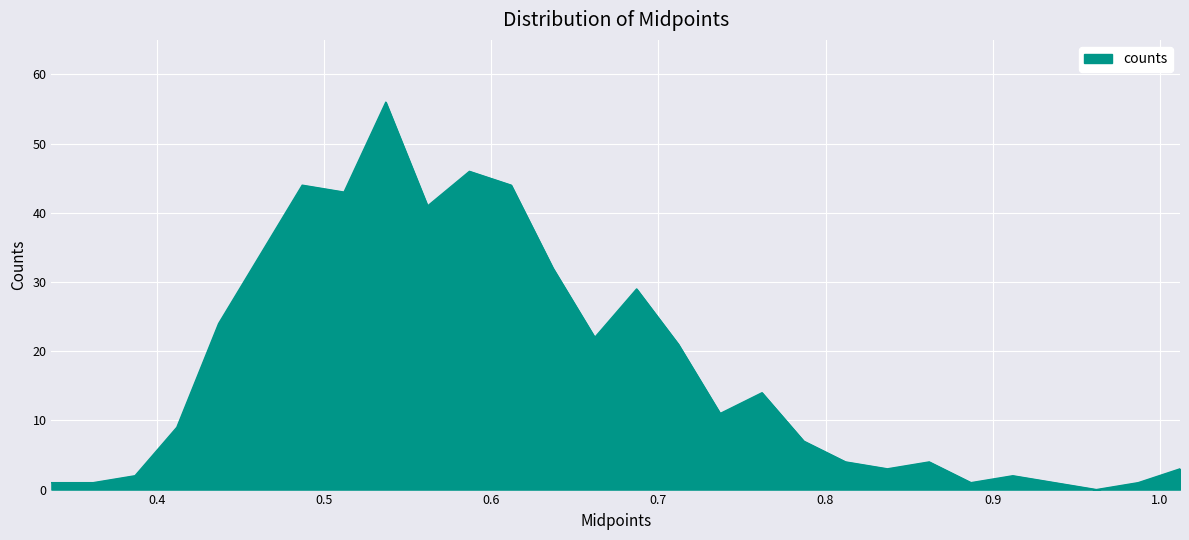

What is the difference between the maximum and minimum values?

56